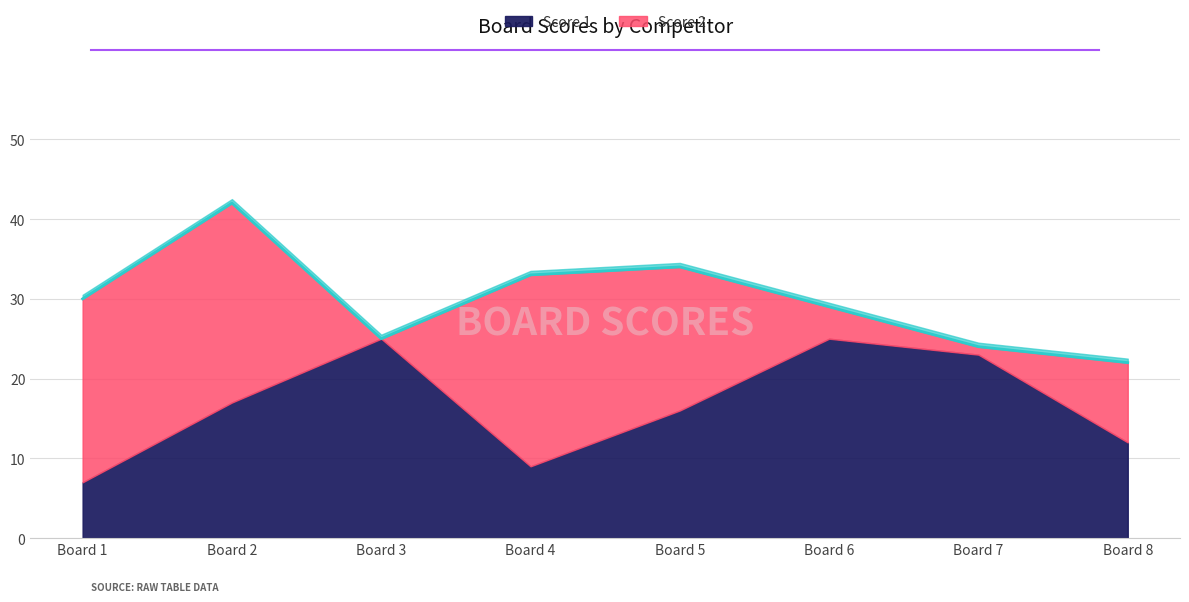

What is the minimum value for Score 1?

7